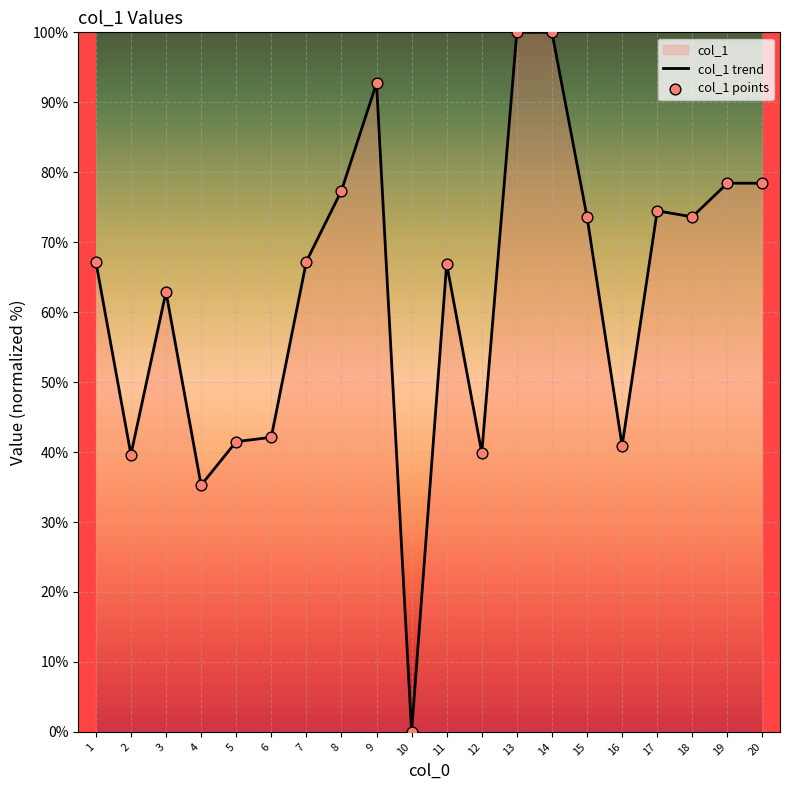

Is the value of col_1 points at 16 greater than the value of col_1 trend at 15?

No